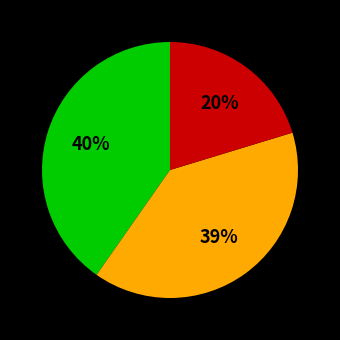

To the nearest percent, what is the average slice percentage?

33%